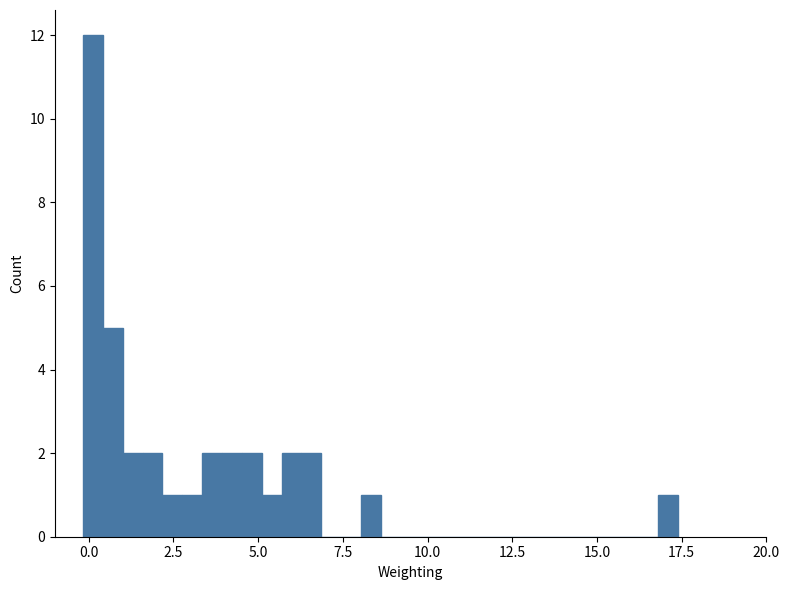

Around what value on the x-axis is the tallest bar? Give the approximate position of its centre, as read against the axis.

0.0